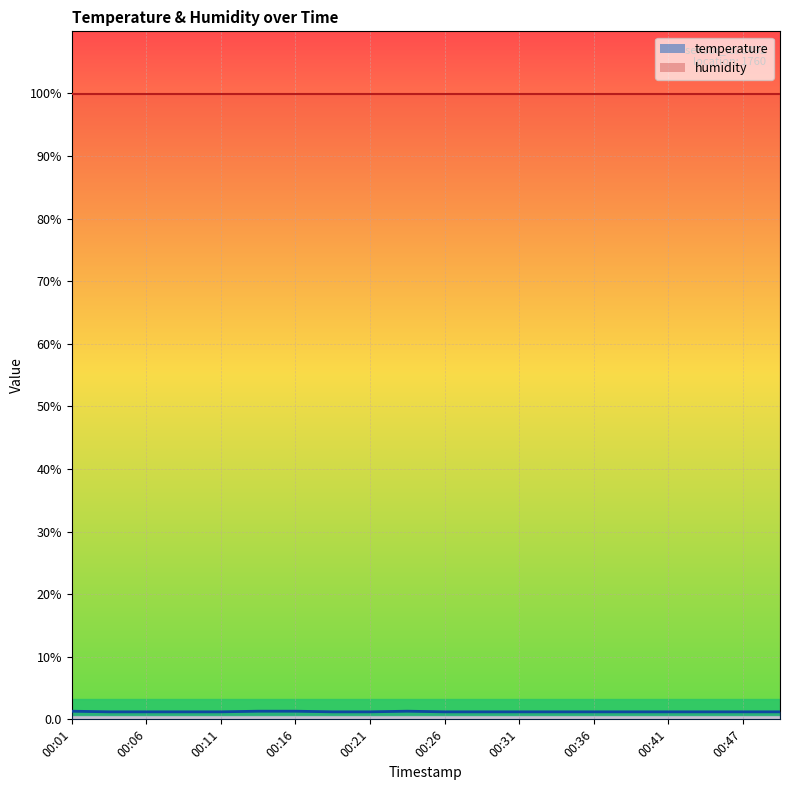

Between 00:06 and 00:47, which series saw the biggest shift?

humidity_line